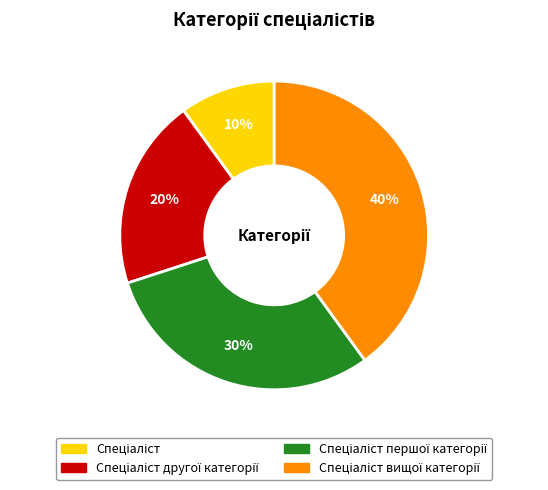

Is there a majority slice in this chart?

No